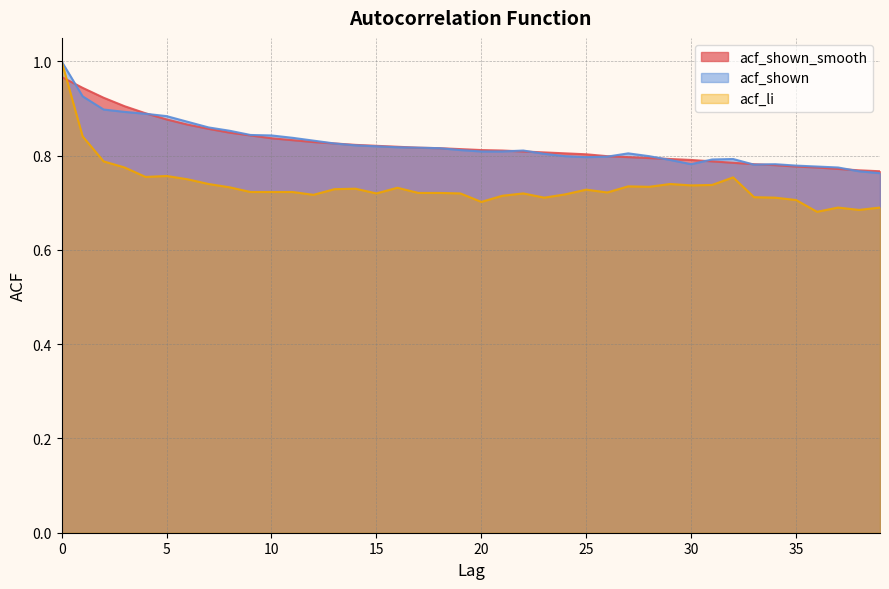

Reading right to left, transcribe all the data shown in this chart.

acf_shown_smooth: 39=0.8	38=0.8	37=0.8	36=0.8	35=0.8	34=0.8	33=0.8	32=0.8	31=0.8	30=0.8	29=0.8	28=0.8	27=0.8	26=0.8	25=0.8	24=0.8	23=0.8	22=0.8	21=0.8	20=0.8	19=0.8	18=0.8	17=0.8	16=0.8	15=0.8	14=0.8	13=0.8	12=0.8	11=0.8	10=0.8	9=0.8	8=0.8	7=0.9	6=0.9	5=0.9	4=0.9	3=0.9	2=0.9	1=0.9	0=1.0
acf_shown: 39=0.8	38=0.8	37=0.8	36=0.8	35=0.8	34=0.8	33=0.8	32=0.8	31=0.8	30=0.8	29=0.8	28=0.8	27=0.8	26=0.8	25=0.8	24=0.8	23=0.8	22=0.8	21=0.8	20=0.8	19=0.8	18=0.8	17=0.8	16=0.8	15=0.8	14=0.8	13=0.8	12=0.8	11=0.8	10=0.8	9=0.8	8=0.9	7=0.9	6=0.9	5=0.9	4=0.9	3=0.9	2=0.9	1=0.9	0=1.0
acf_li: 39=0.7	38=0.7	37=0.7	36=0.7	35=0.7	34=0.7	33=0.7	32=0.8	31=0.7	30=0.7	29=0.7	28=0.7	27=0.7	26=0.7	25=0.7	24=0.7	23=0.7	22=0.7	21=0.7	20=0.7	19=0.7	18=0.7	17=0.7	16=0.7	15=0.7	14=0.7	13=0.7	12=0.7	11=0.7	10=0.7	9=0.7	8=0.7	7=0.7	6=0.8	5=0.8	4=0.8	3=0.8	2=0.8	1=0.8	0=1.0